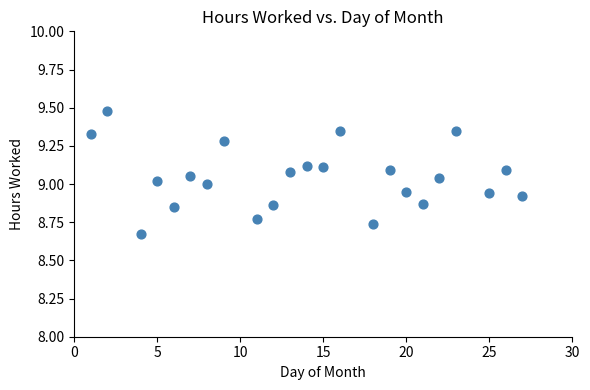

What is the range of Y values (max minus min)?

0.8